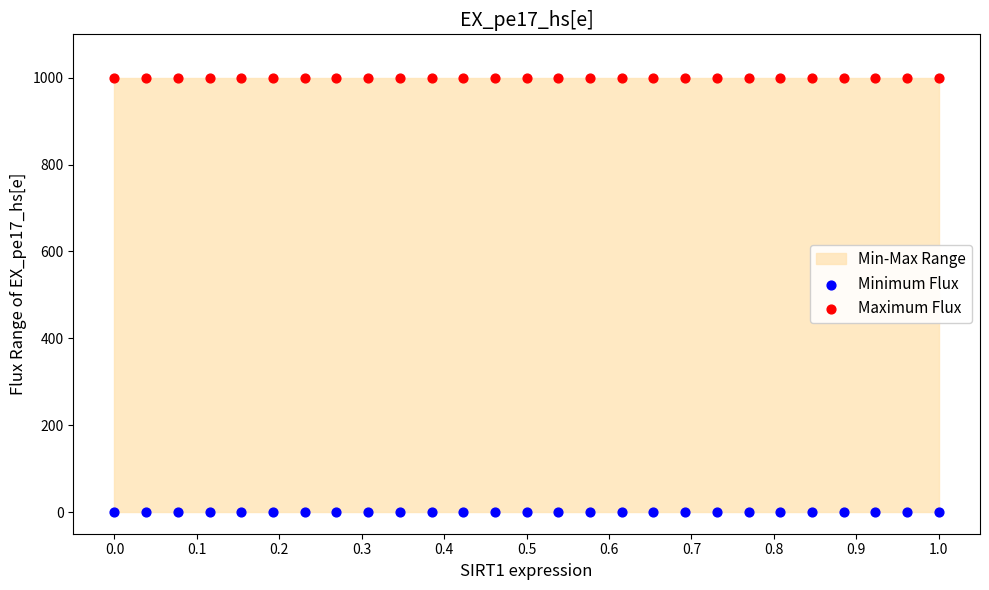

Which series contains the highest Y value?

Maximum Flux